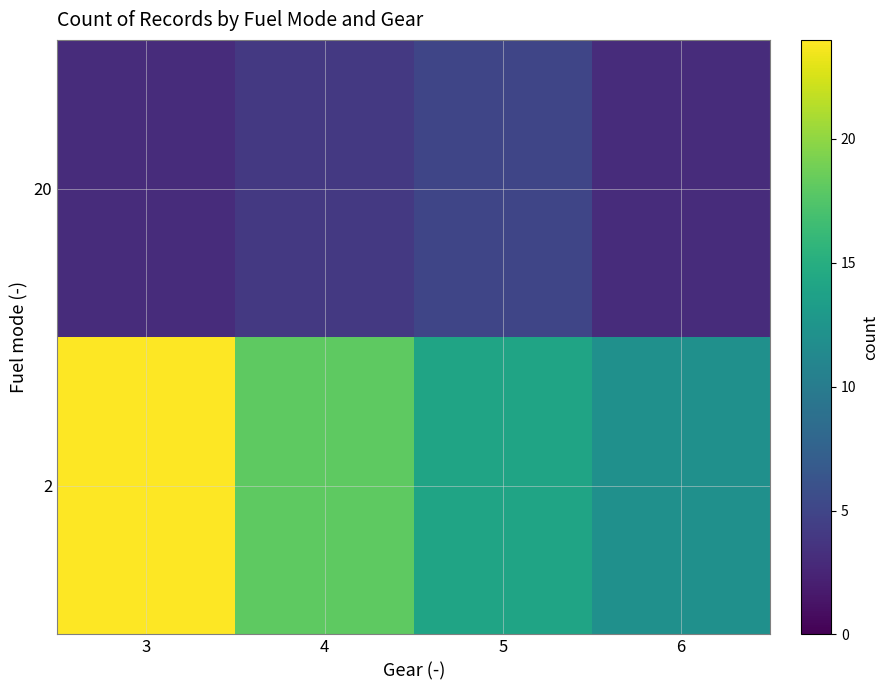

At which category does the chart reach its peak across all series?

3